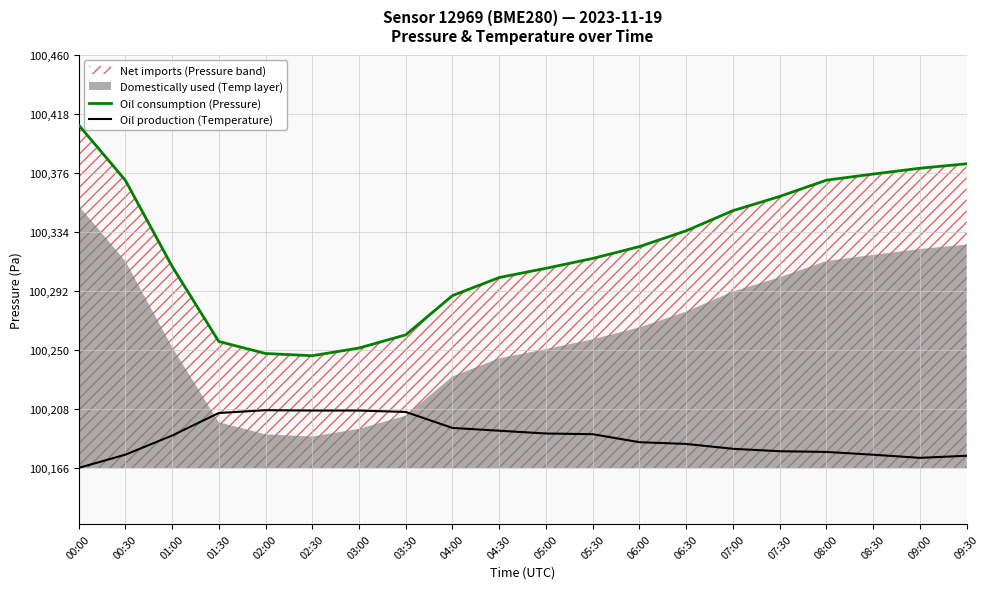

Where does the Oil consumption (Pressure) series first go above 100323?

00:00